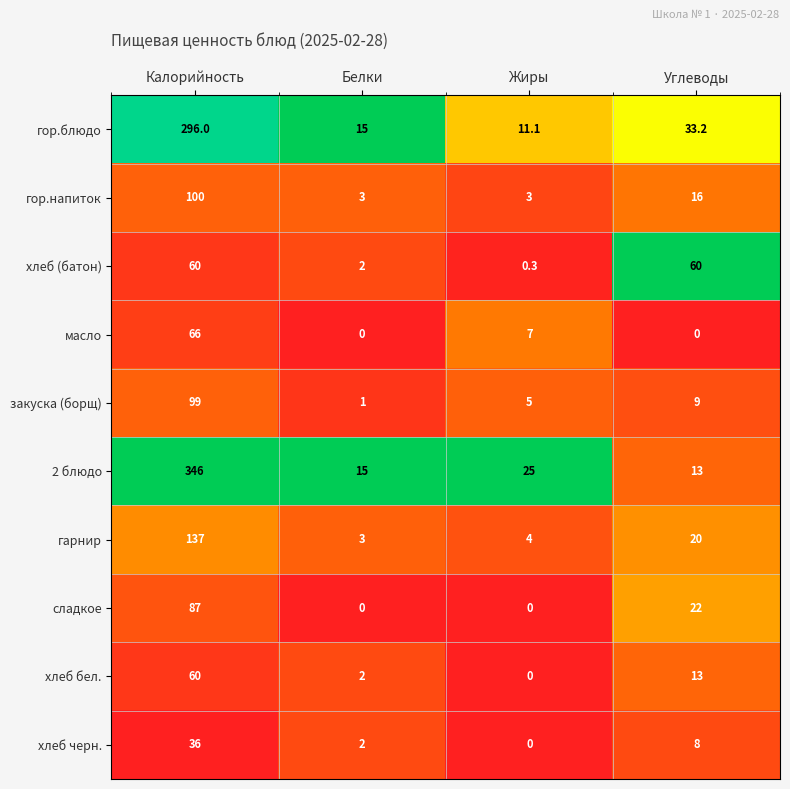

What is the difference between the гарнир values at Углеводы and Белки?

17.0